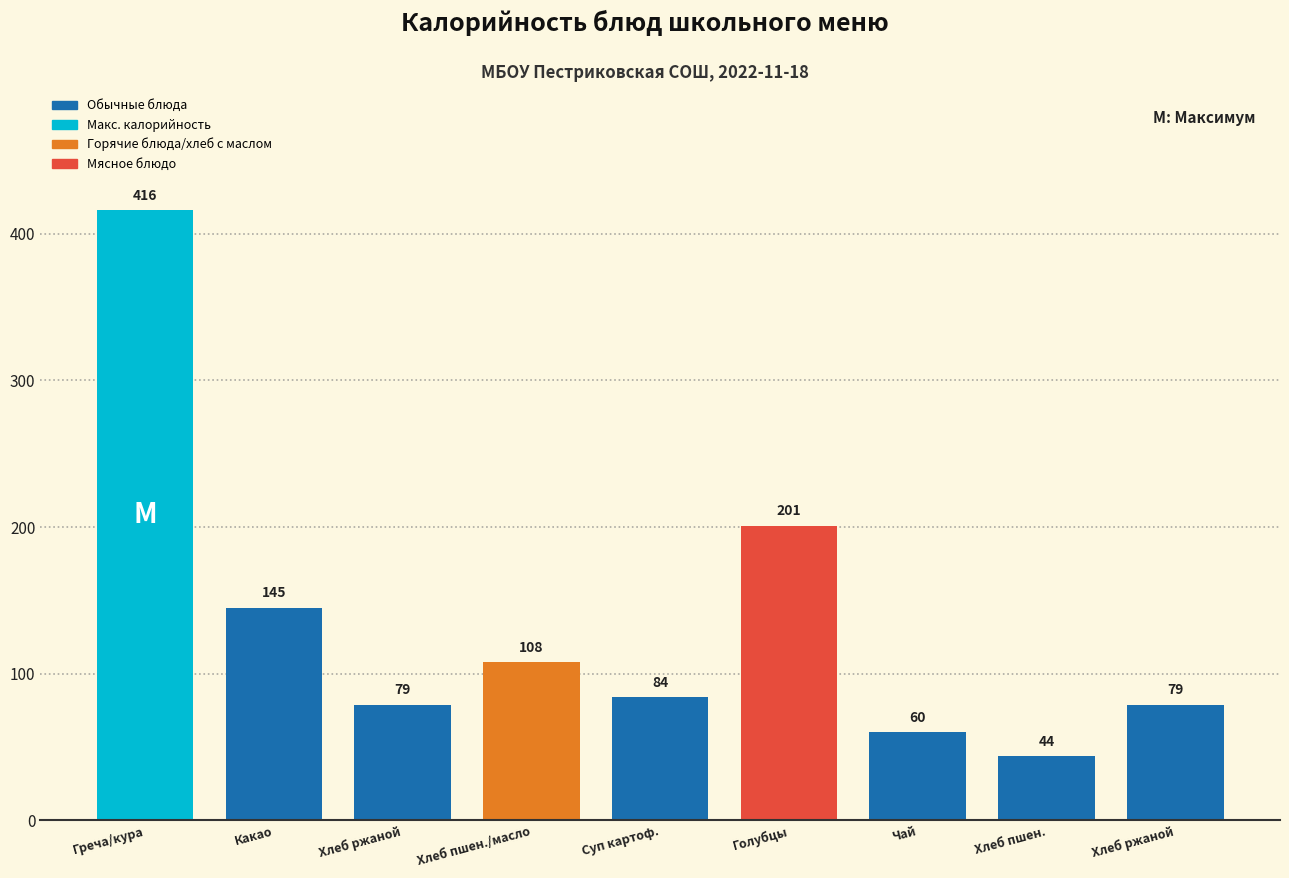

How many values are below 84?

4